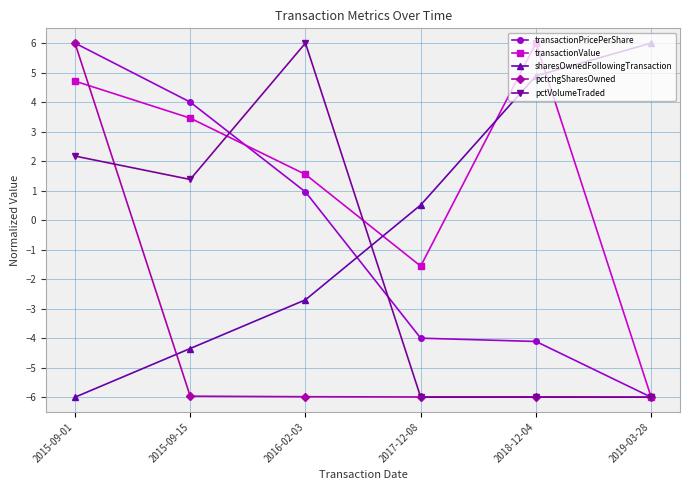

After their last crossing, which series has the higher values: transactionValue or sharesOwnedFollowingTransaction?

sharesOwnedFollowingTransaction